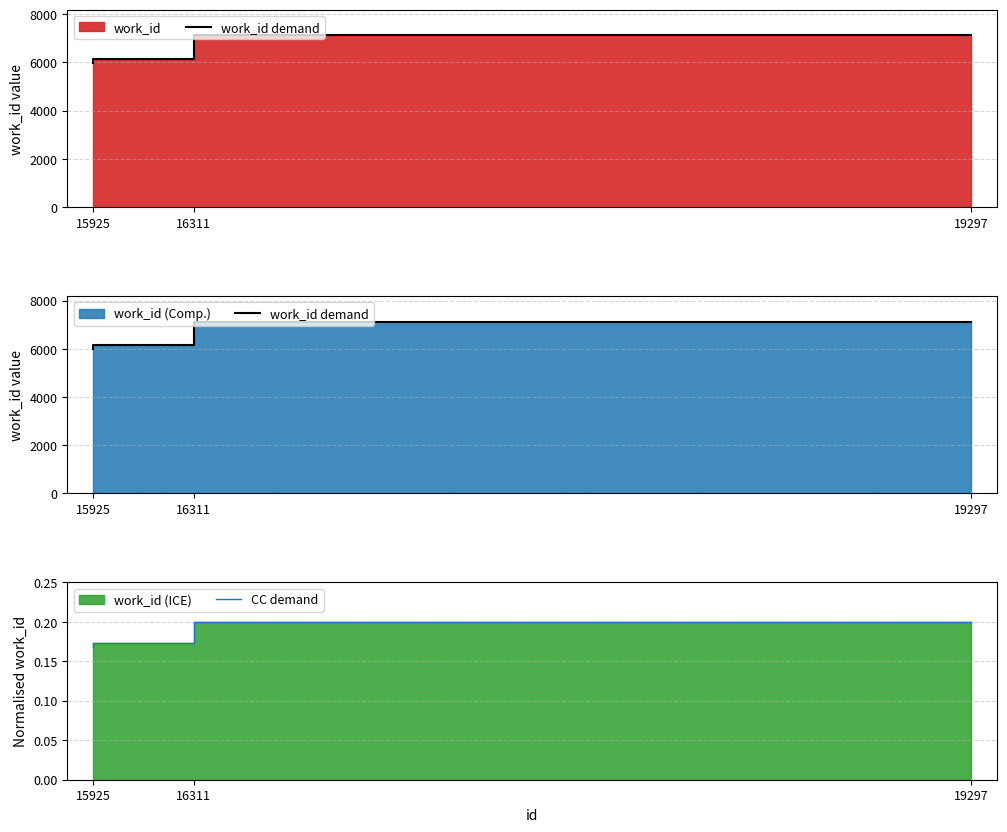

Reading left to right, list all the values displayed in this chart.

work_id demand: 5990.0	6163.0	7120.0
CC demand: 0.2	0.2	0.2